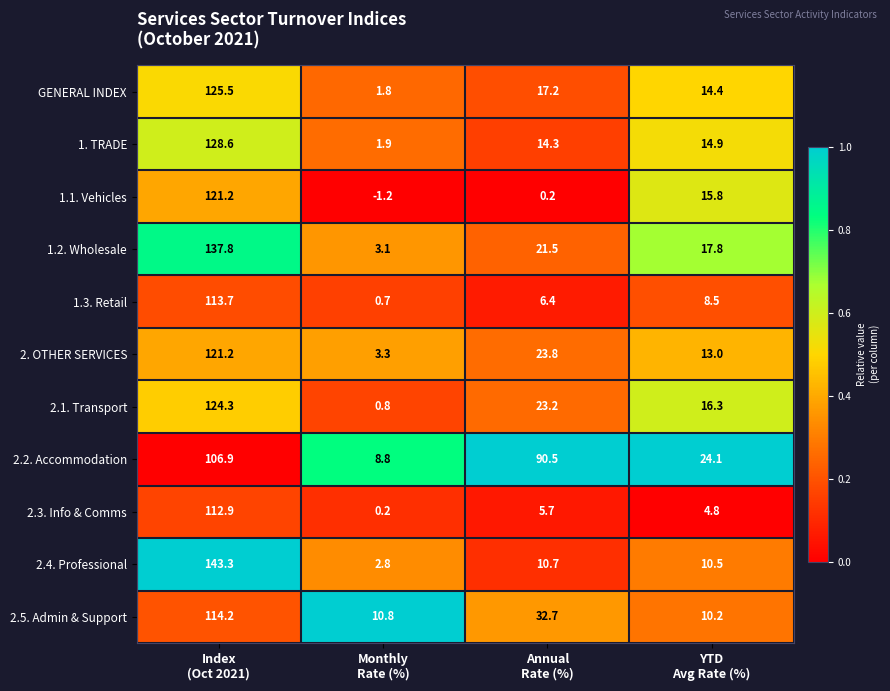

Which series has the largest total across all categories?

2.2. Accommodation